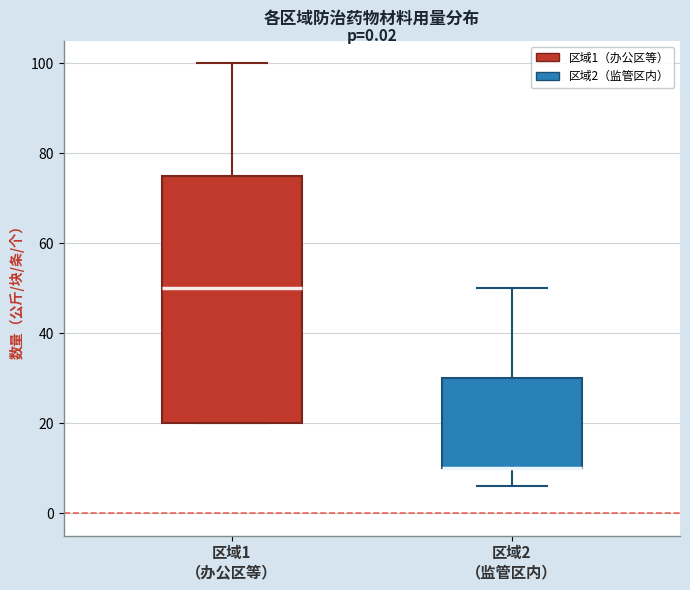

Reading left to right, transcribe this box plot: for each box, give where its median line is, the range the box spans, and where its two whiskers end, as read against the y-axis. The values are not printed on the chart, so give them approximately, as read against the axis.

区域1 （办公区等）: median 50, box 20 to 76, whiskers 20 to 100
区域2 （监管区内）: median 10 (drawn on the box's lower edge), box 10 to 30, whiskers 6 to 50